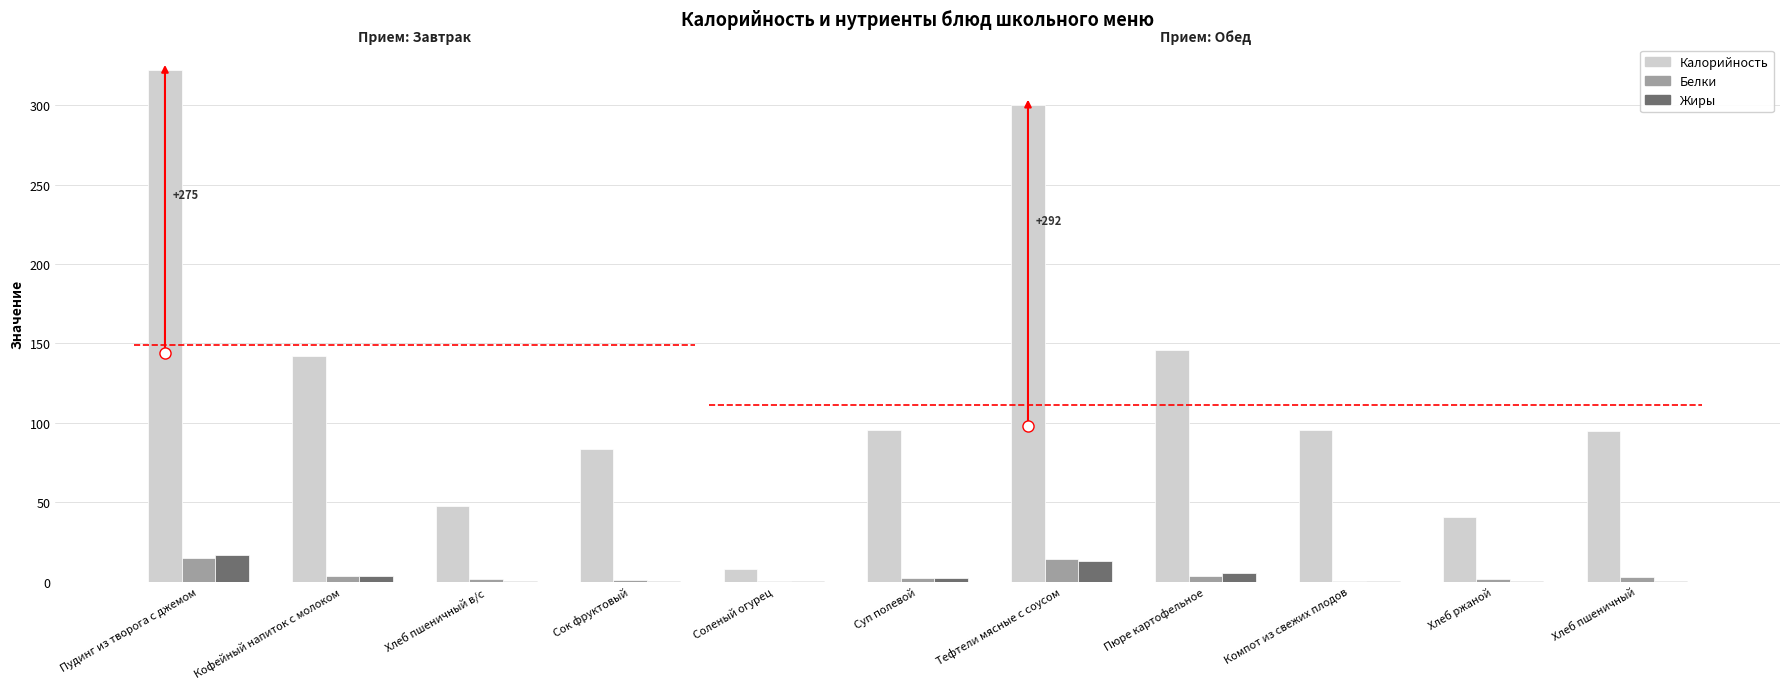

What is the label of the 7th bar from the right?

Соленый огурец